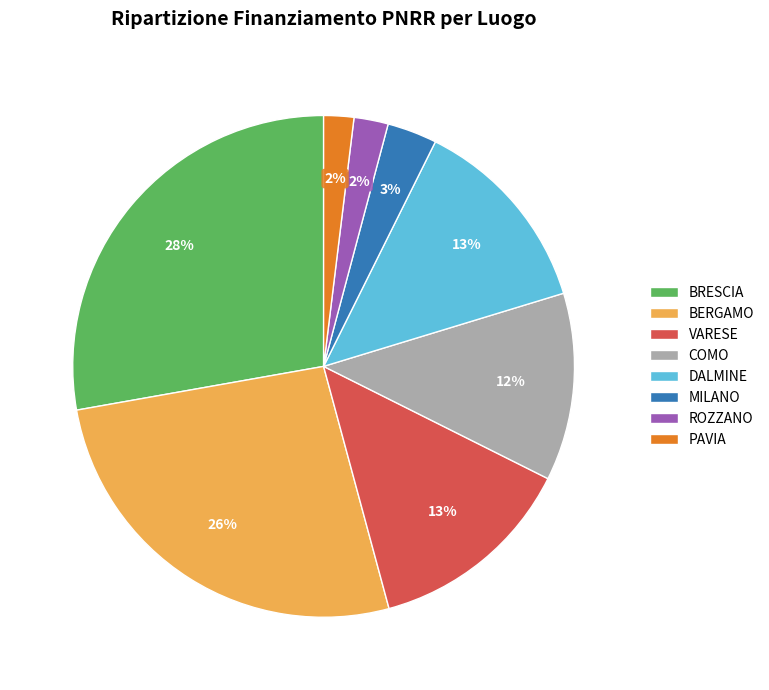

To the nearest percent, what is the average slice percentage?

12%